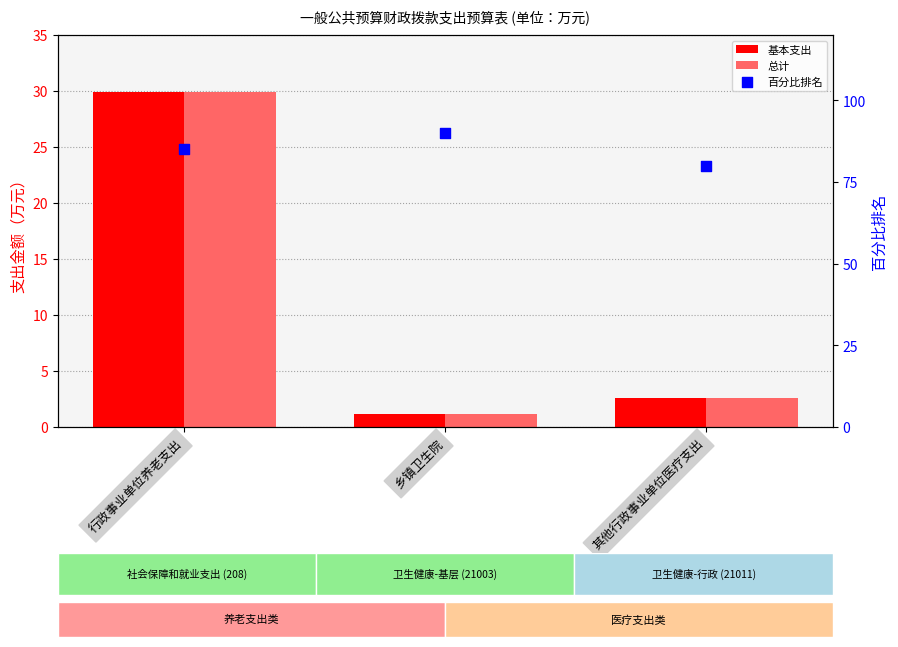

At which category is the sum across all series the highest?

行政事业单位养老支出